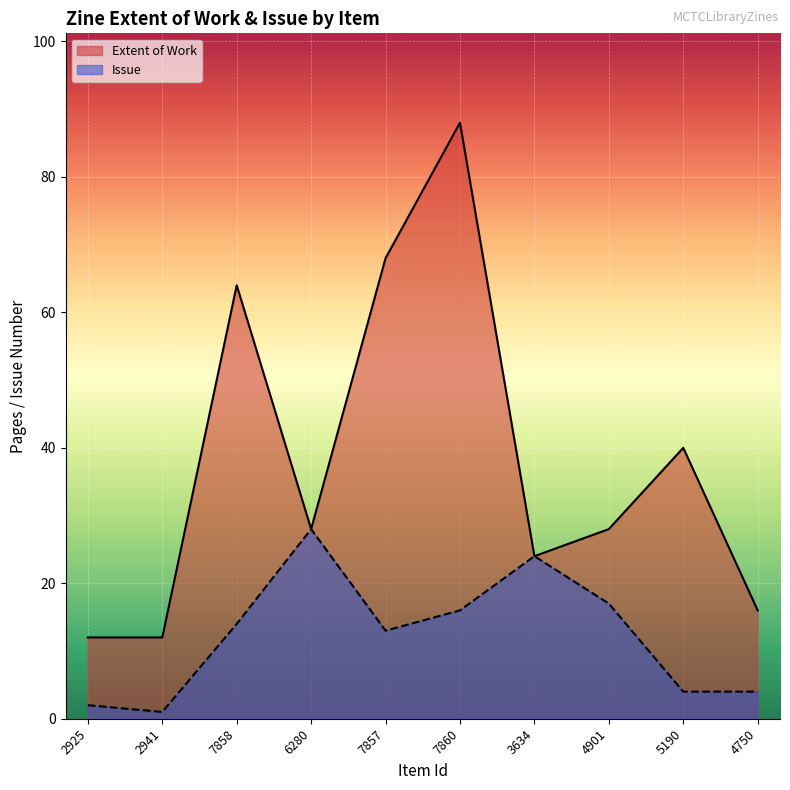

At which category is the sum across all series the highest?

7860